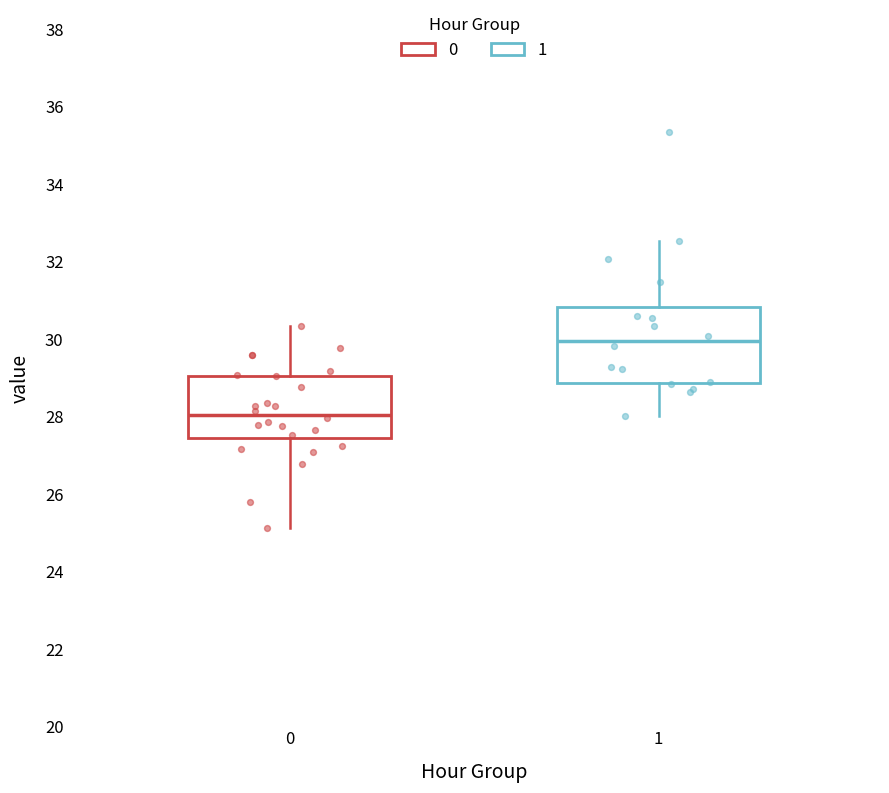

Where does the upper whisker of the box at x = 1 end on the y-axis? The values are not printed on the chart, so give them approximately, as read against the axis.

32.6